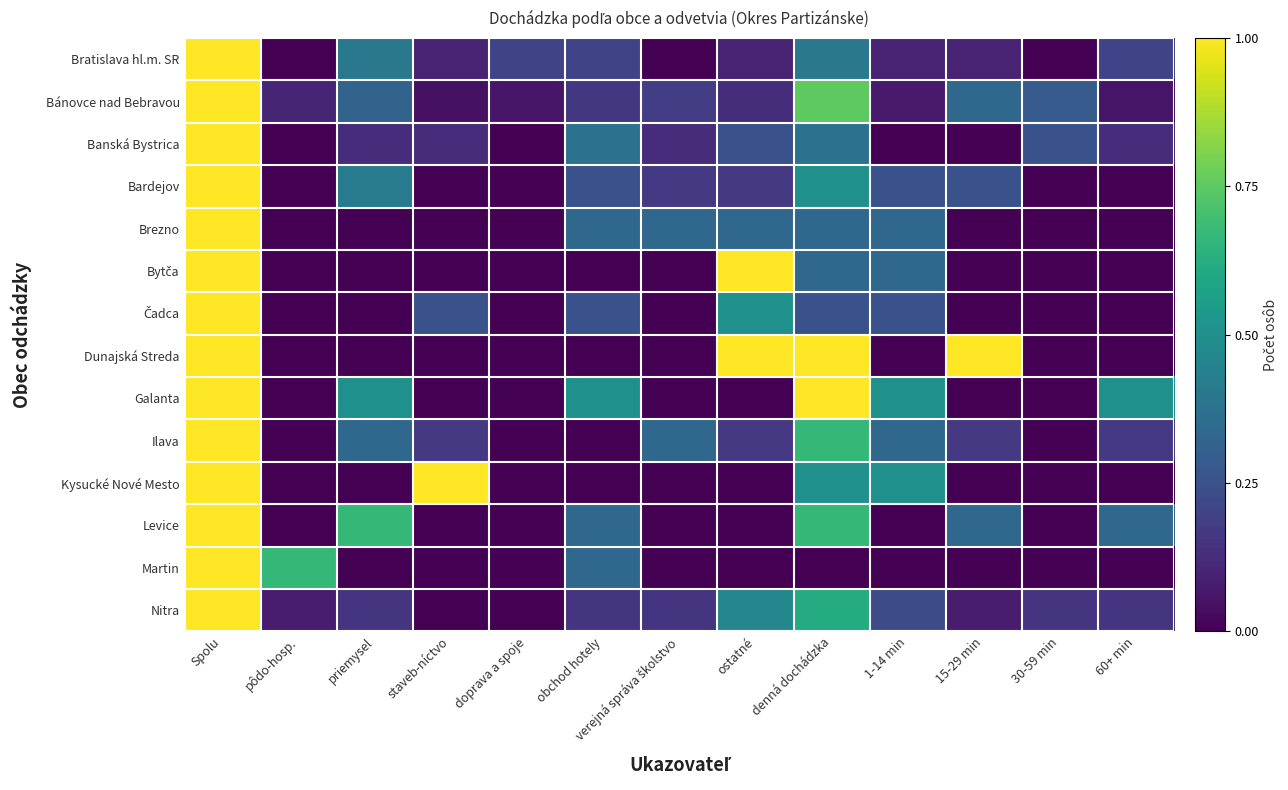

Which series has the widest spread of values?

Bratislava hl.m. SR